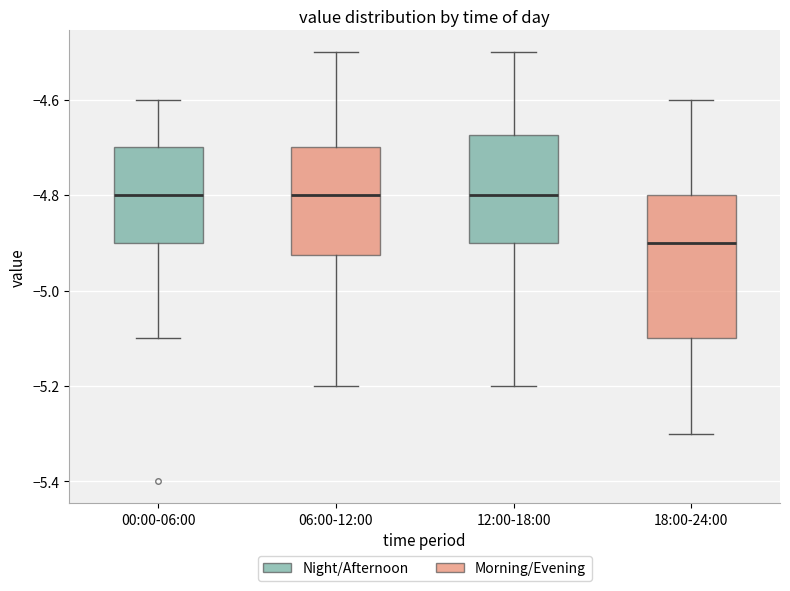

Which box has the lowest median line?

18:00-24:00